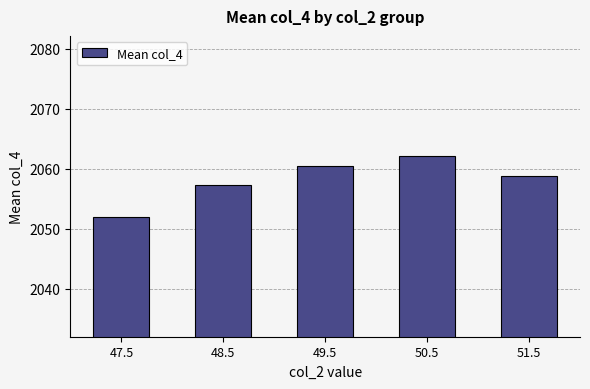

True or false: the data shows 2062.1 at 50.5.

True